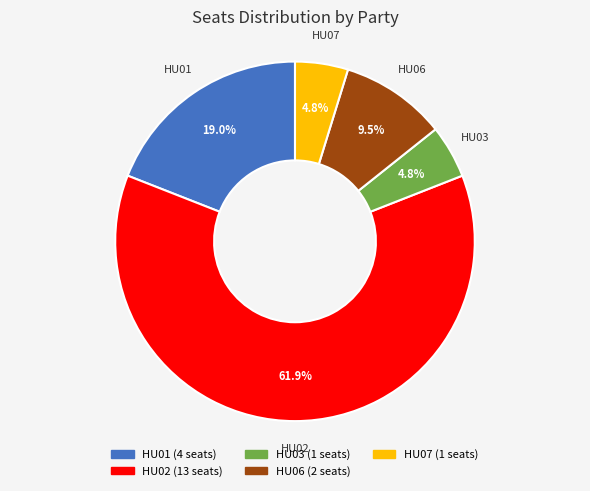

Combined, what portion of the pie is HU06 and HU03?

14.3%